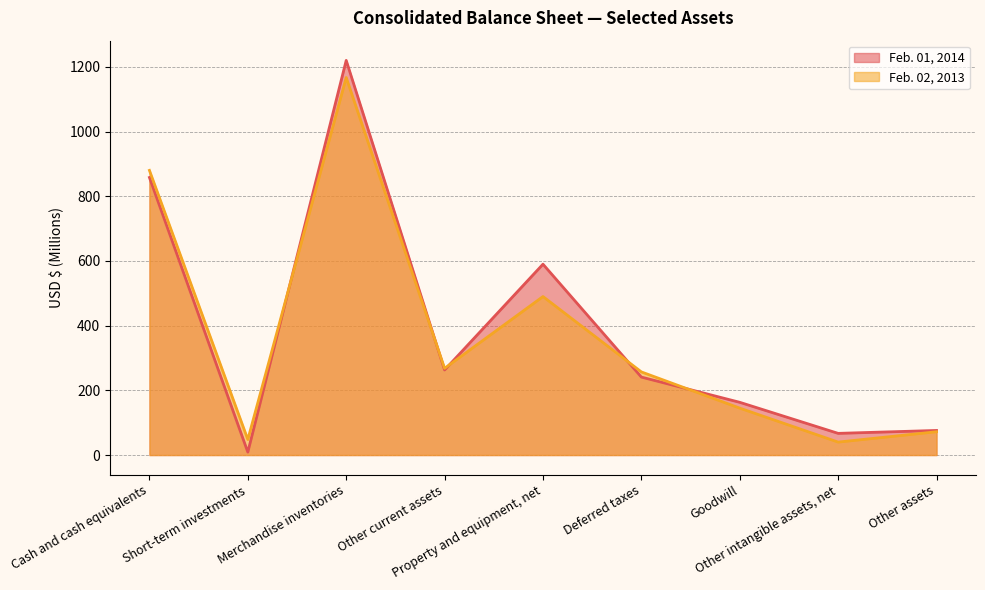

What is the total value across all series at Cash and cash equivalents?

1738